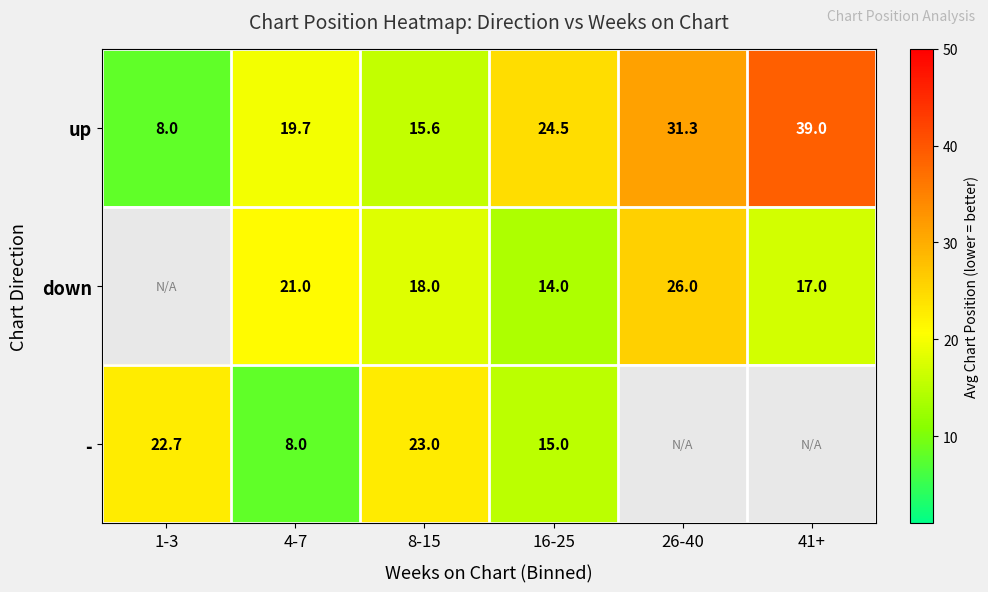

How many data points does each series have?

6